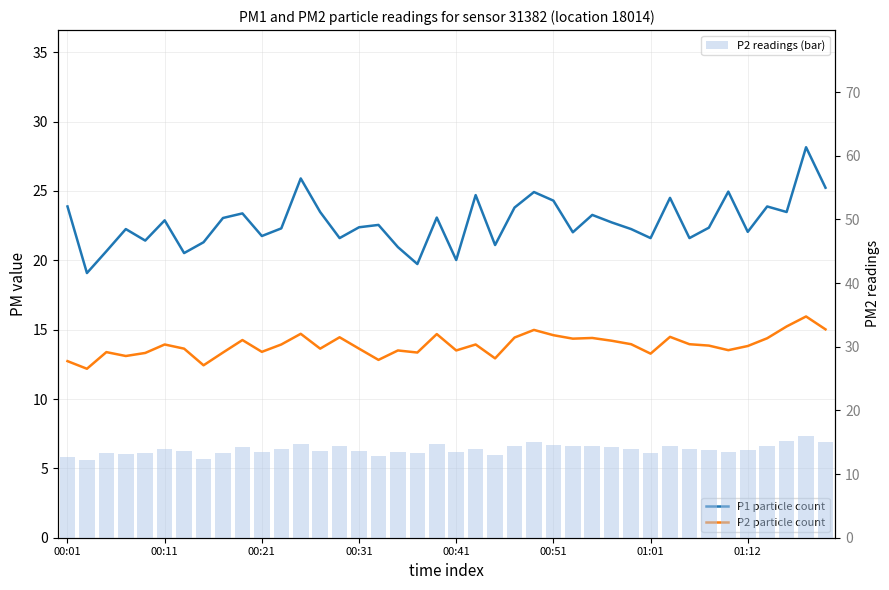

Rank the series by their maximum value, from highest to lowest.

P1 particle count, P2 particle count, P2 readings (bar)